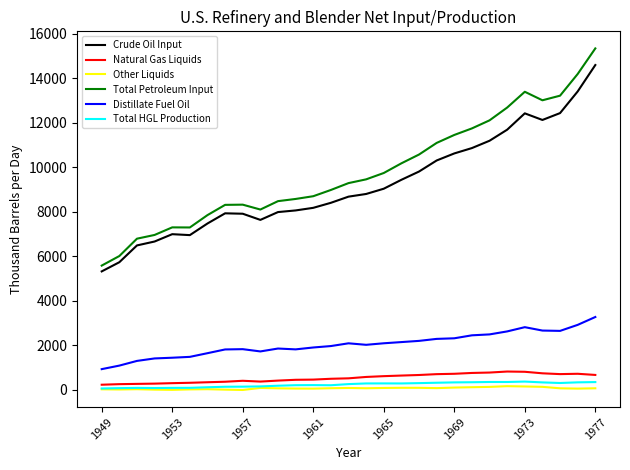

Rank the series by their maximum value, from lowest to highest.

Other Liquids, Total HGL Production, Natural Gas Liquids, Distillate Fuel Oil, Crude Oil Input, Total Petroleum Input